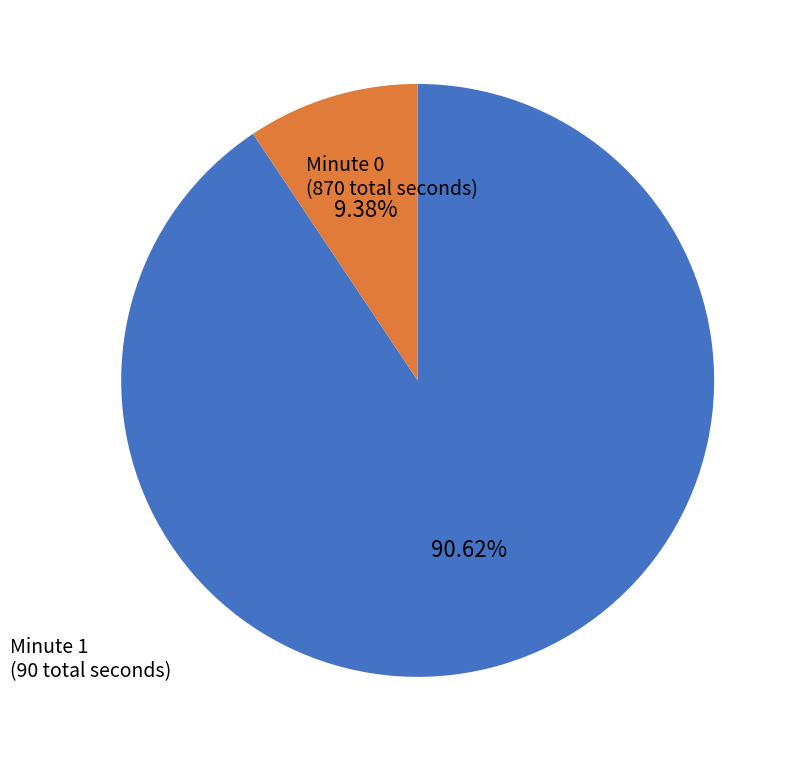

Is there any slice that represents more than half of the pie?

Yes